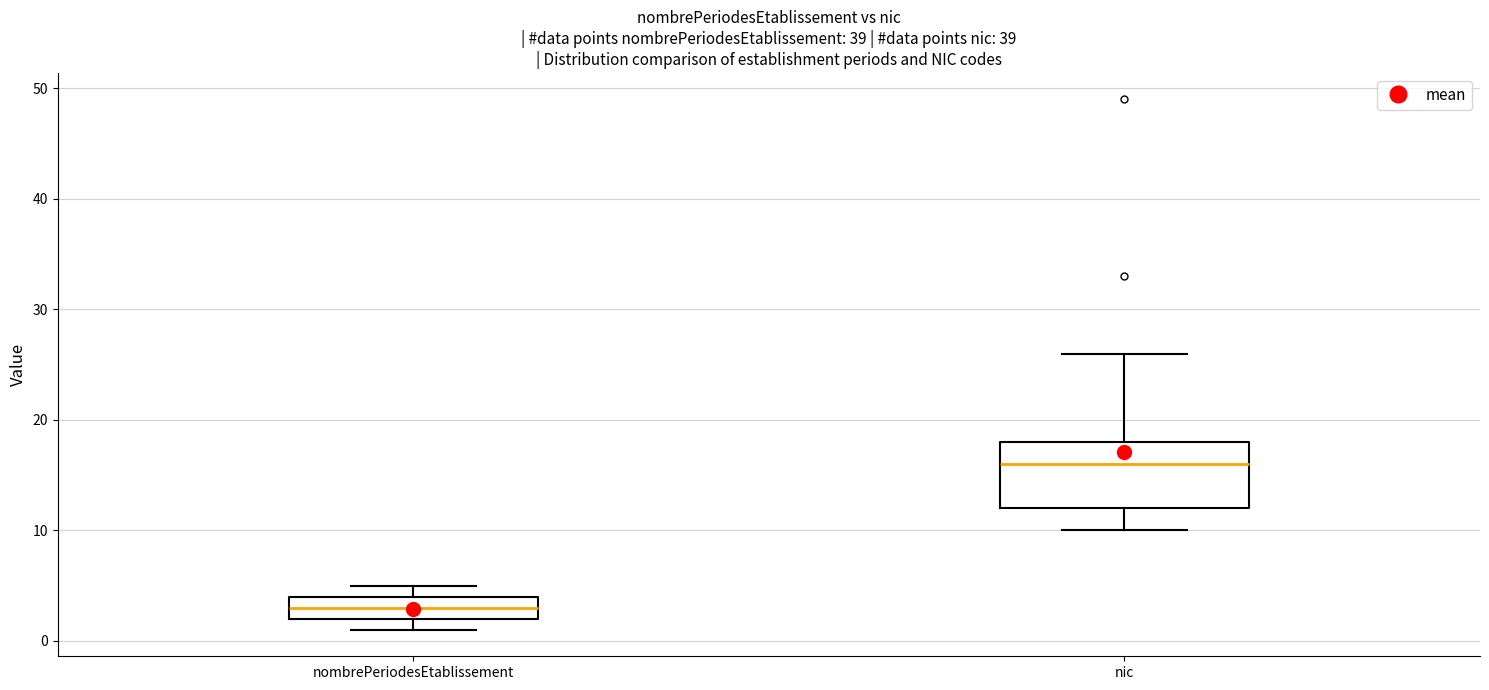

Comparing the boxes themselves (not the whiskers), which one is the tallest?

nic